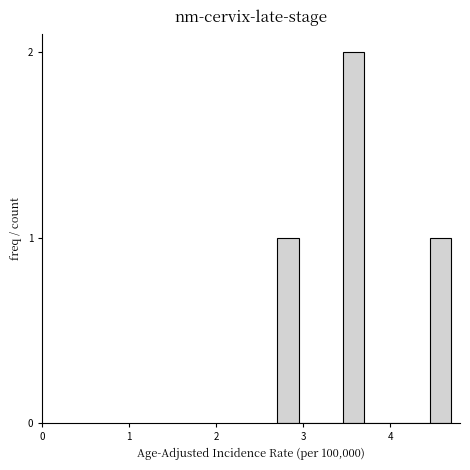

Read against the x-axis, roughly where is the centre of the tallest bar?

3.6